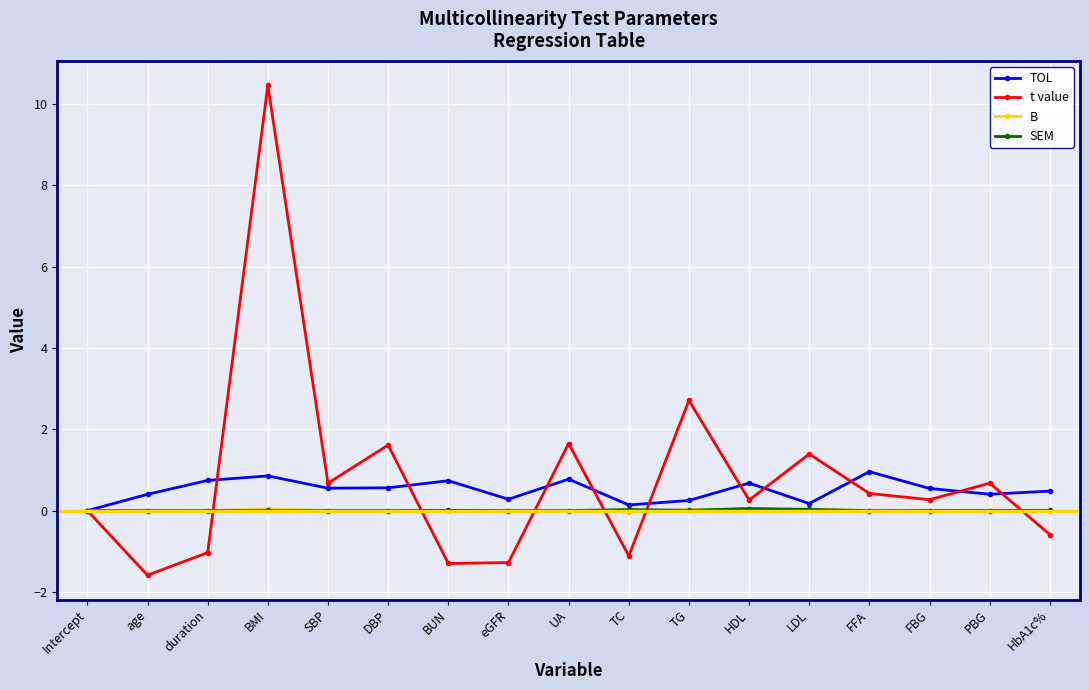

Which series has the widest spread of values?

t value